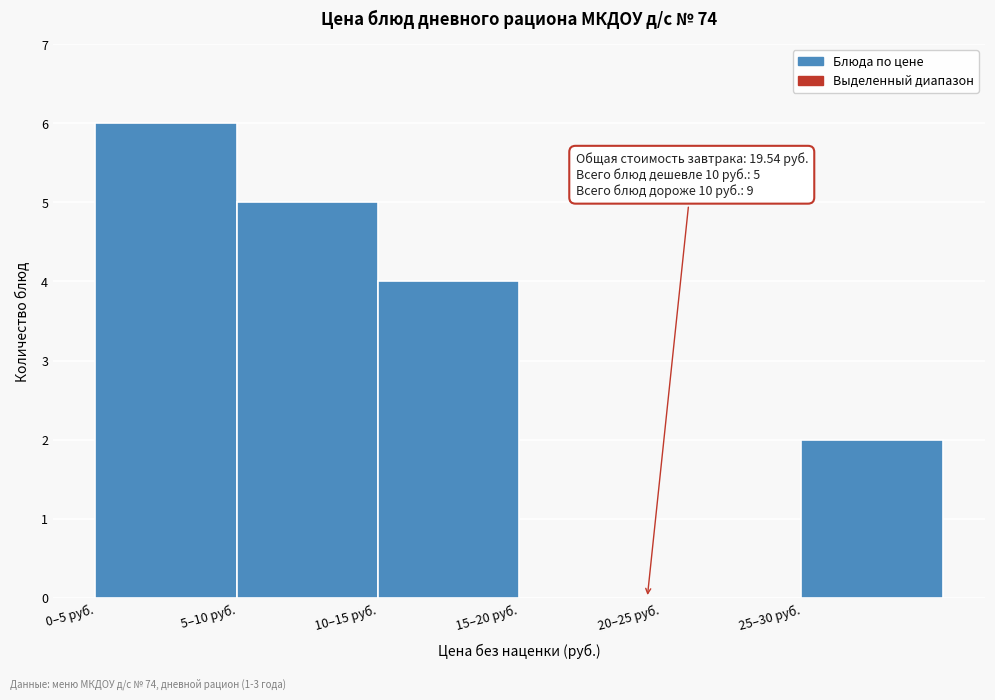

Reading left to right, what are all the values shown in this chart?

0–5 руб.=6	5–10 руб.=5	10–15 руб.=4	15–20 руб.=0	20–25 руб.=0	25–30 руб.=2